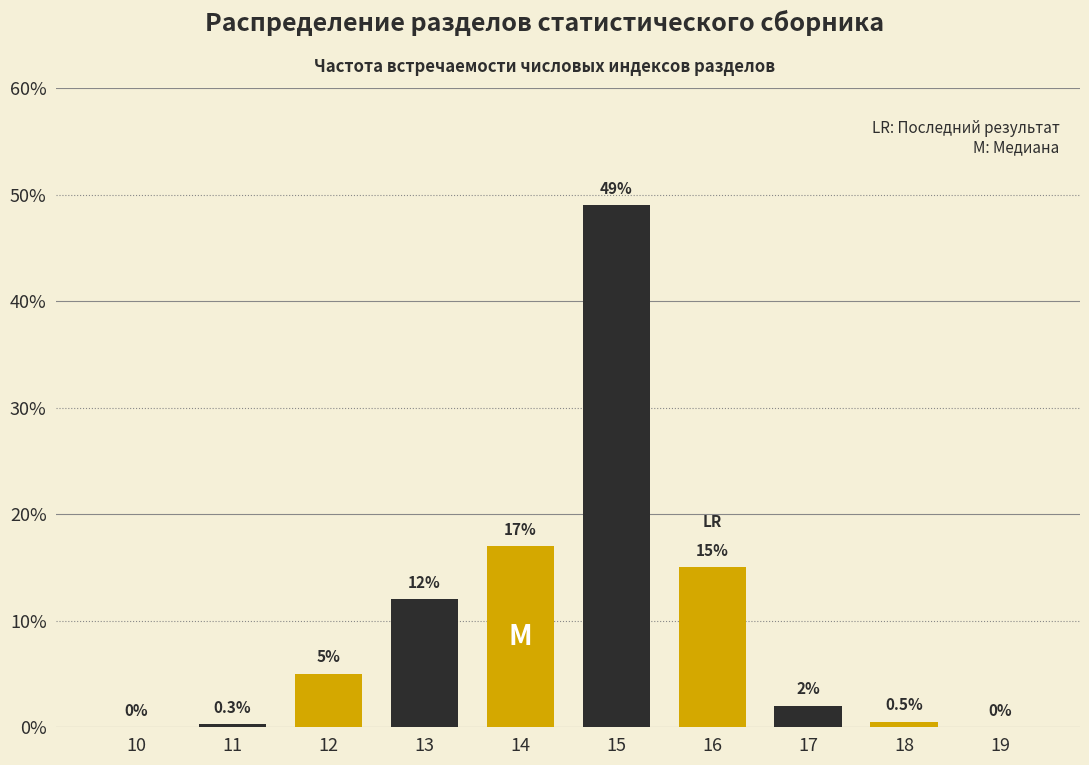

Reading left to right, what are all the values shown in this chart?

10=0.0	11=0.3	12=5.0	13=12.0	14=17.0	15=49.0	16=15.0	17=2.0	18=0.5	19=0.0